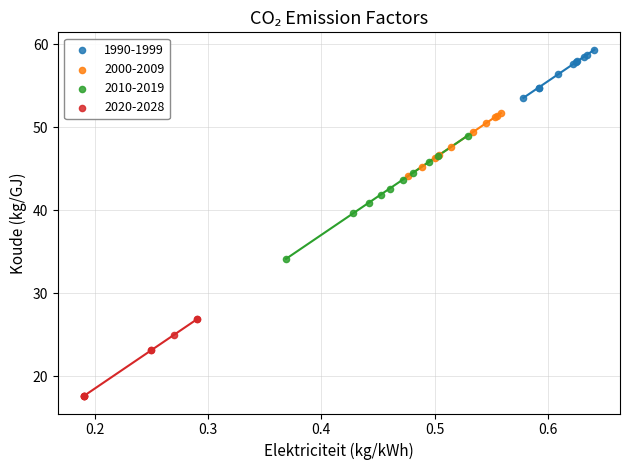

Which series reaches the maximum Y coordinate?

1990-1999